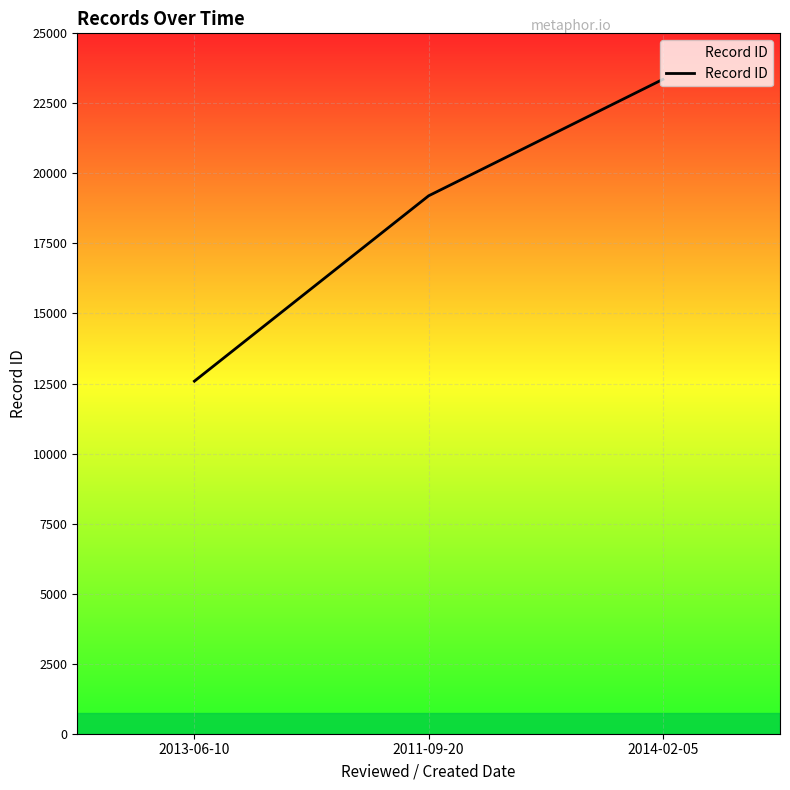

What is the change in value from 2013-06-10 to 2014-02-05?

+10773